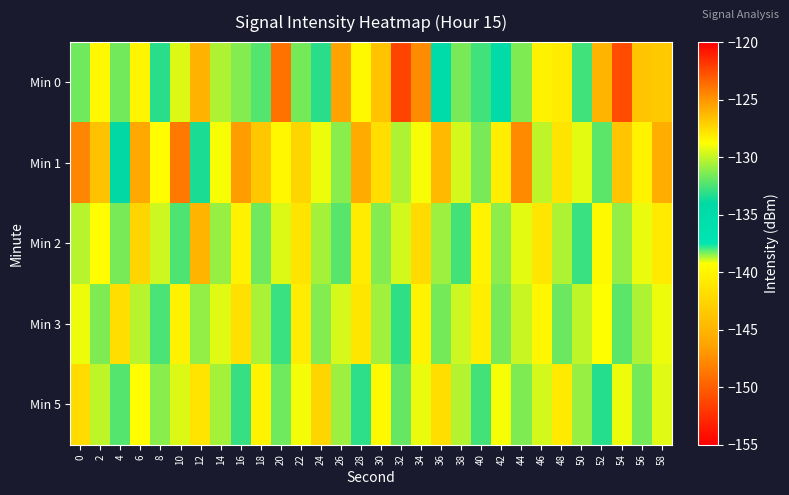

Count the number of data series in this chart.

5